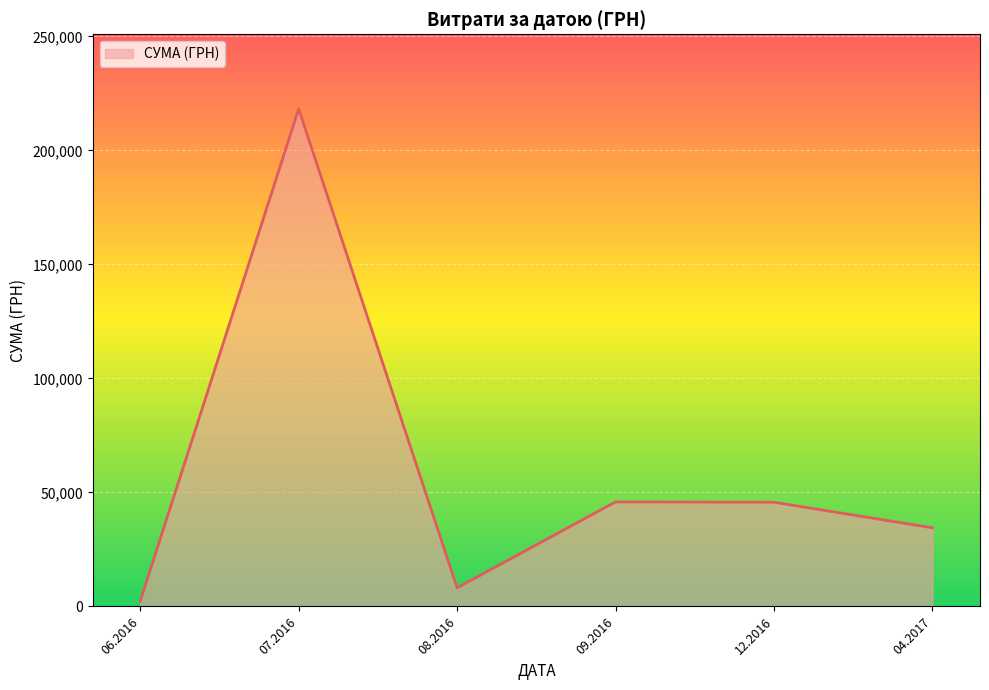

Does the chart display data point markers on the line(s)?

No